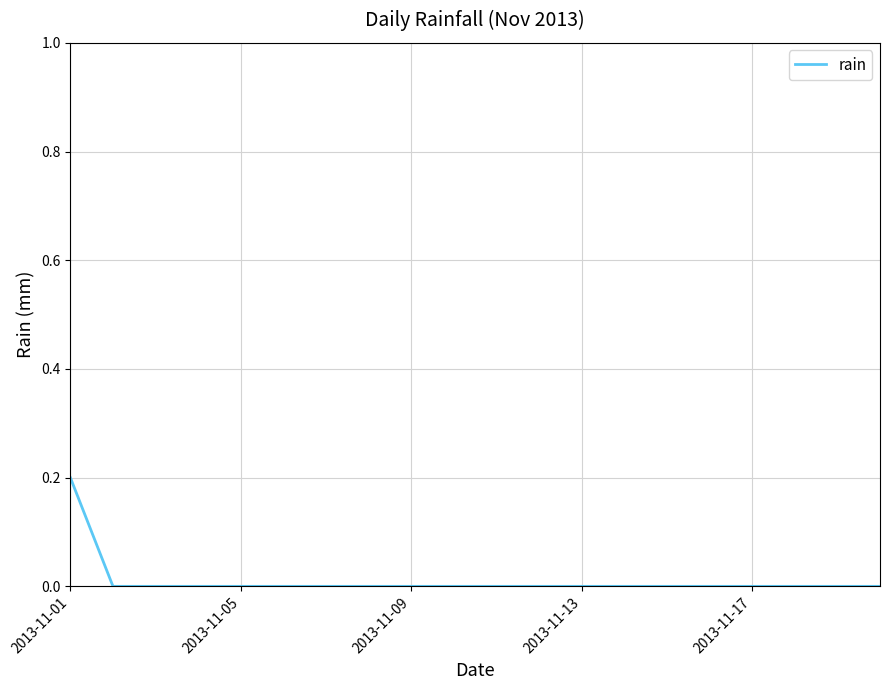

What is the sum of all values?

0.2